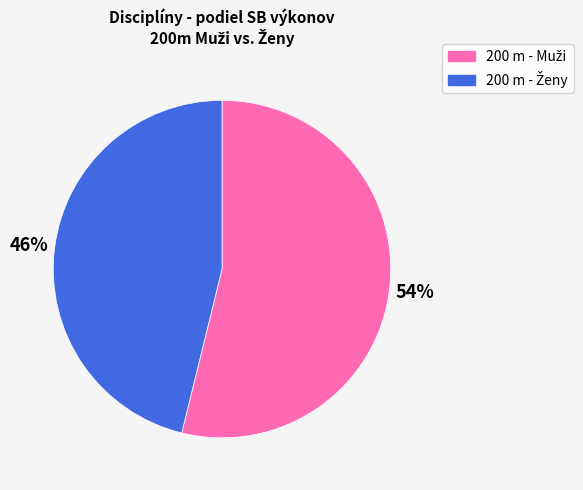

Is there any slice that represents more than half of the pie?

Yes